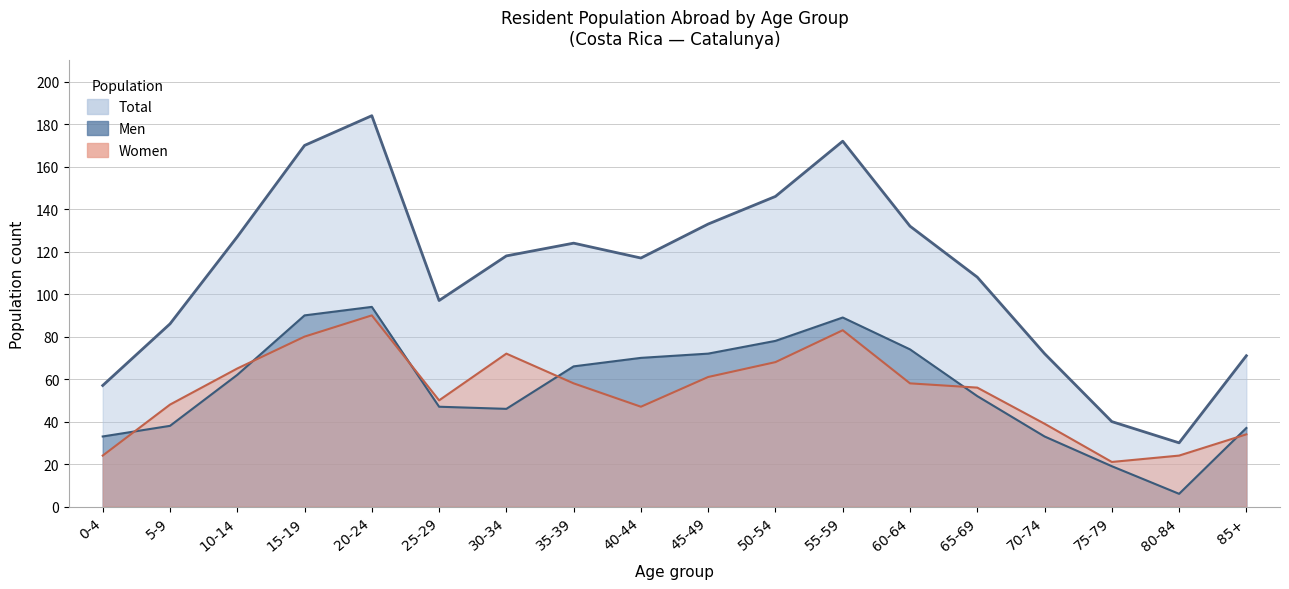

List the labels in order of Men value, smallest first.

80-84, 75-79, 0-4, 70-74, 85+, 5-9, 30-34, 25-29, 65-69, 10-14, 35-39, 40-44, 45-49, 60-64, 50-54, 55-59, 15-19, 20-24